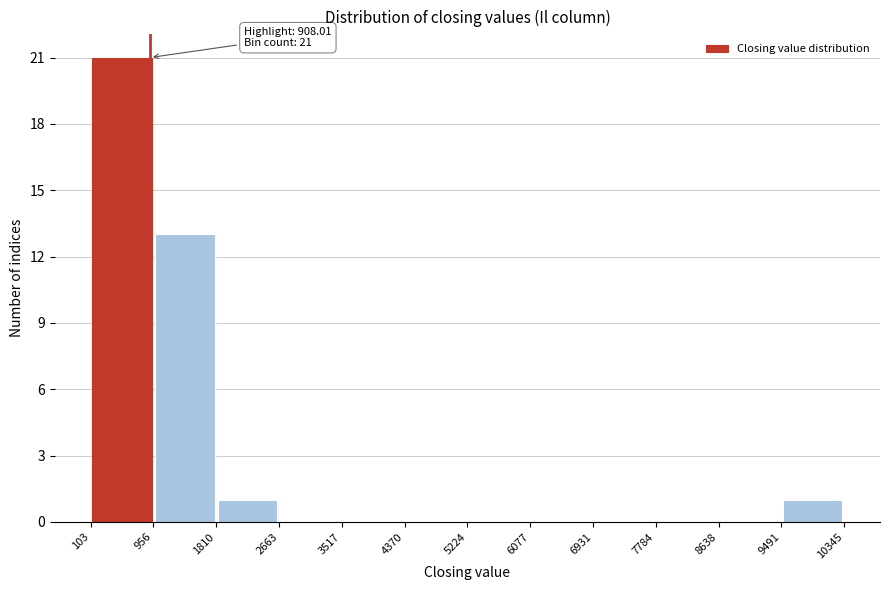

Which range on the x-axis has the tallest bar?

103 to 956